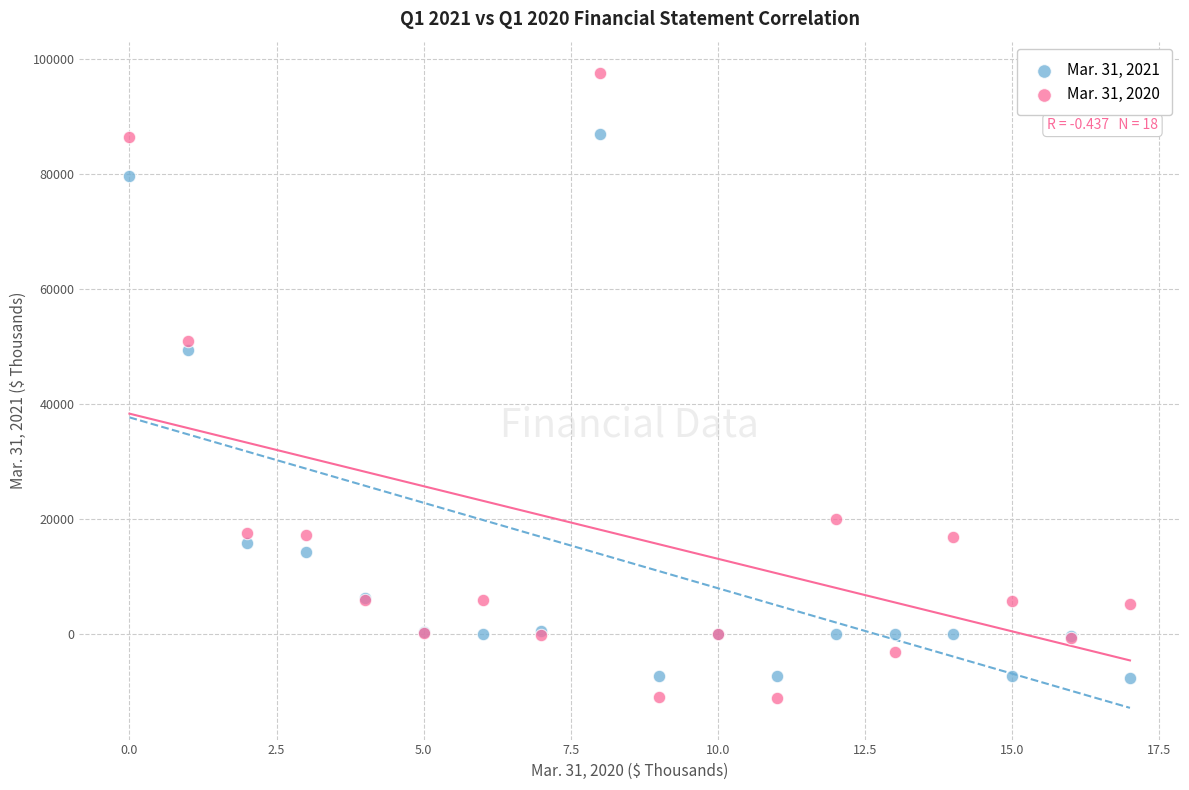

Which series has the widest spread of Y values?

Mar. 31, 2020